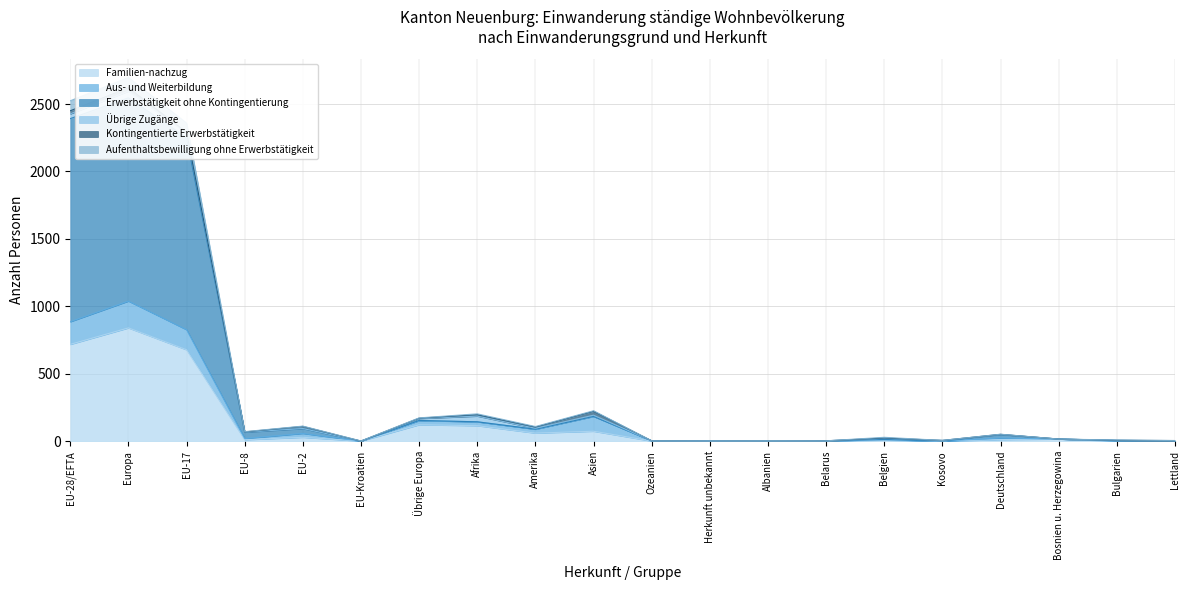

Does the chart have visible grid lines?

Yes